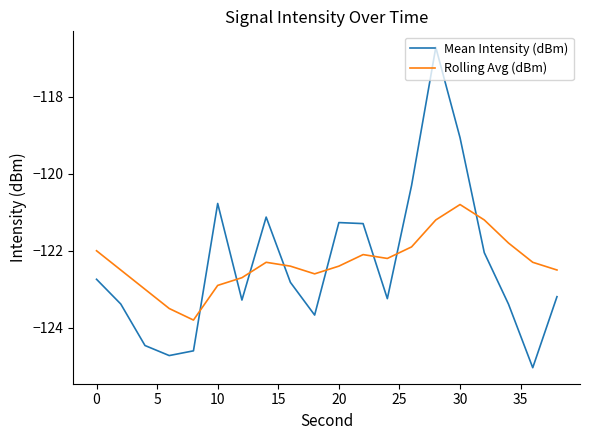

What is the minimum value shown in the chart?

-125.0